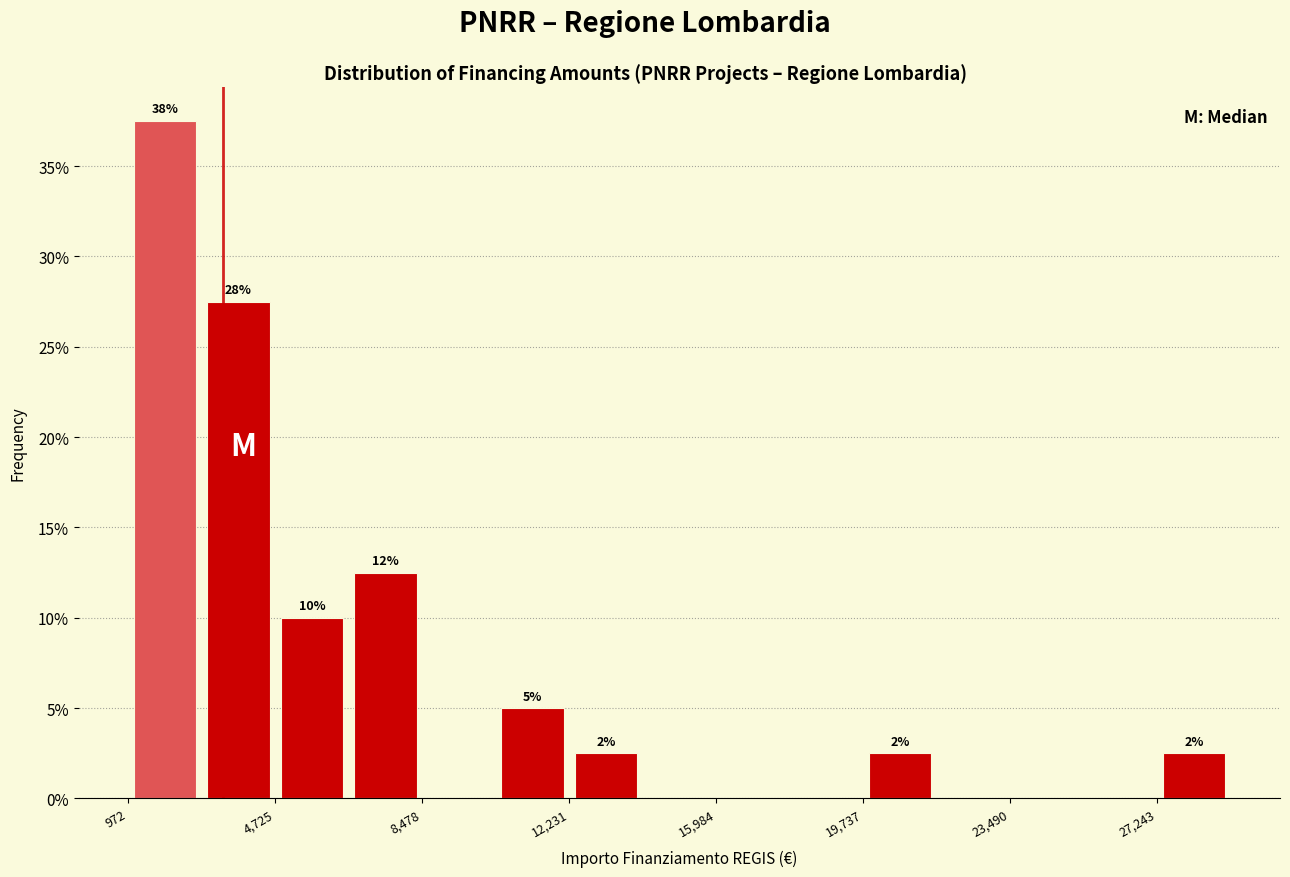

Read against the x-axis, roughly where is the centre of the tallest bar?

2000